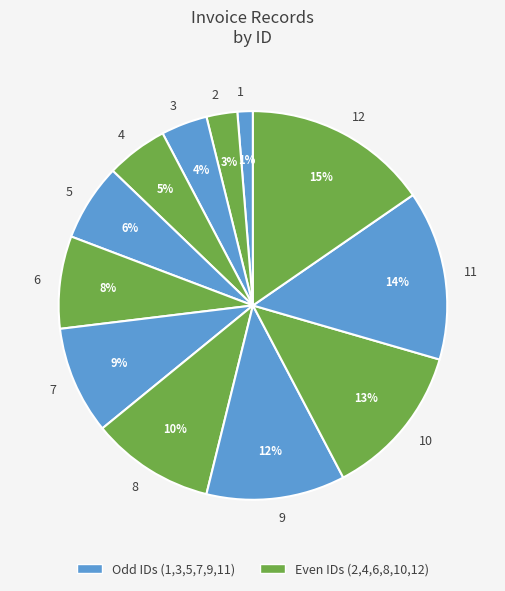

Does 2 represent more than half of the total?

No